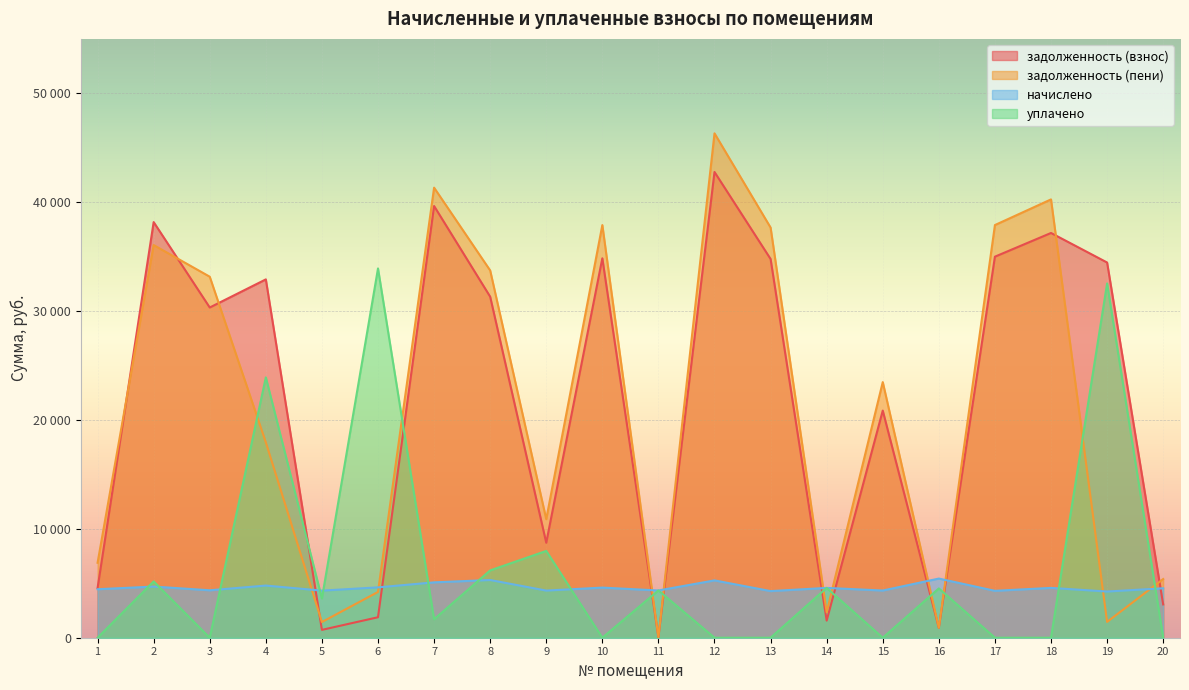

What value does the задолженность (взнос) series have at 17?

34997.8